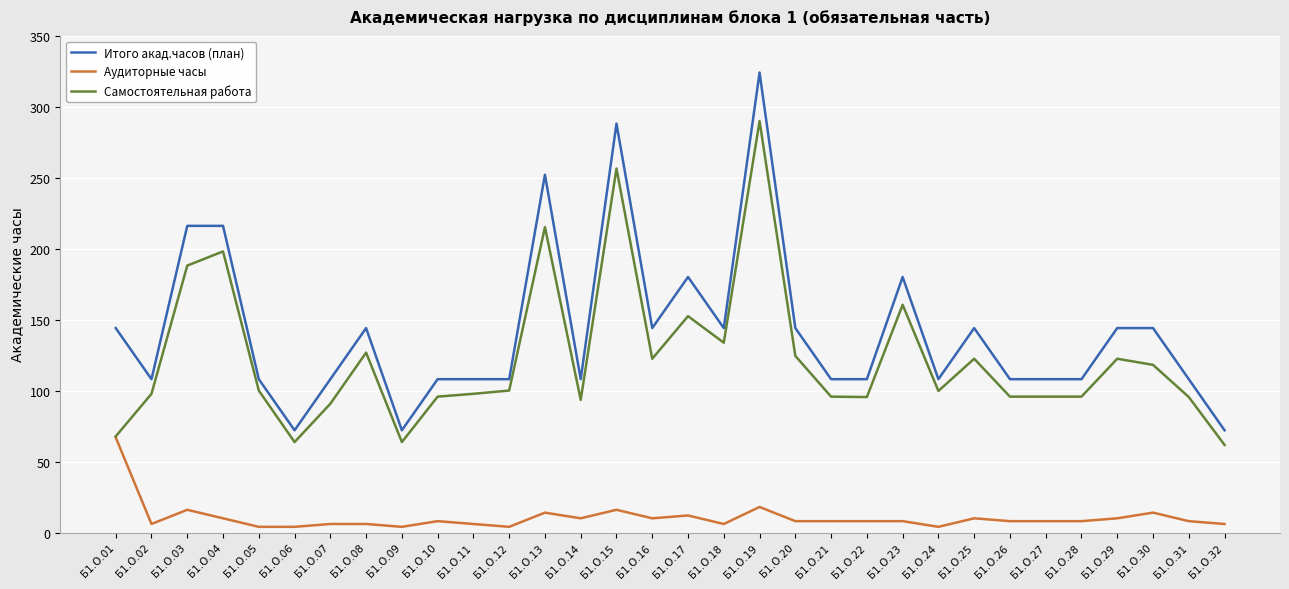

How many lines are shown in the chart?

3